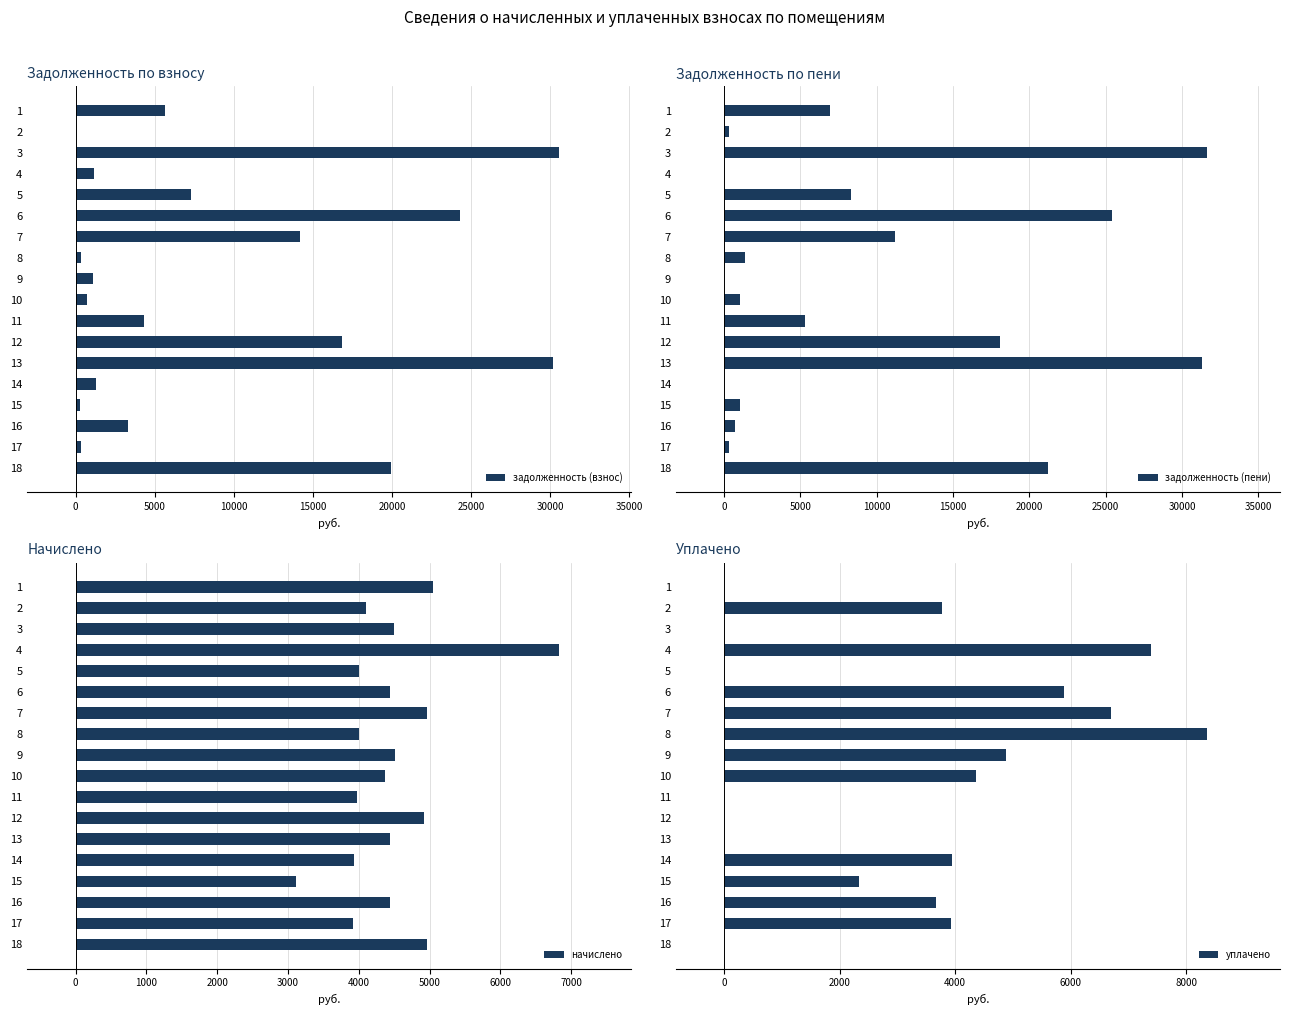

The value of задолженность (взнос) at 12 is 25788.9. True or false?

False